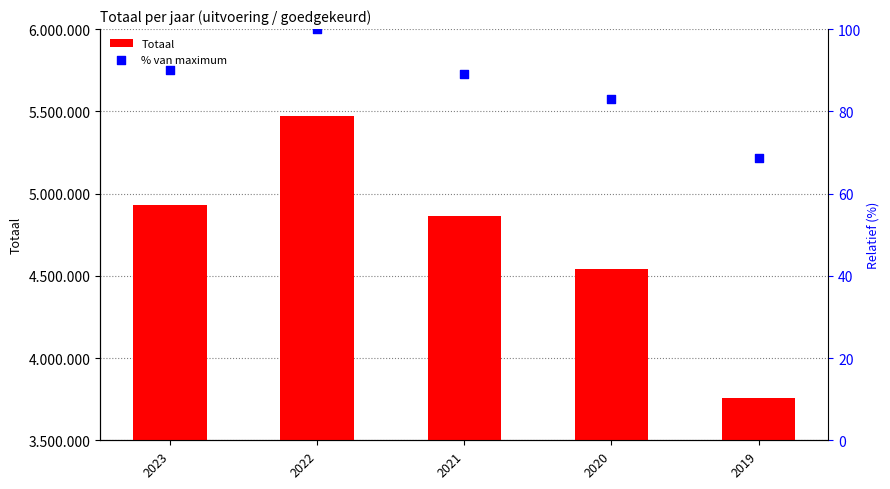

What are all the series names shown in the legend?

Totaal, % van maximum